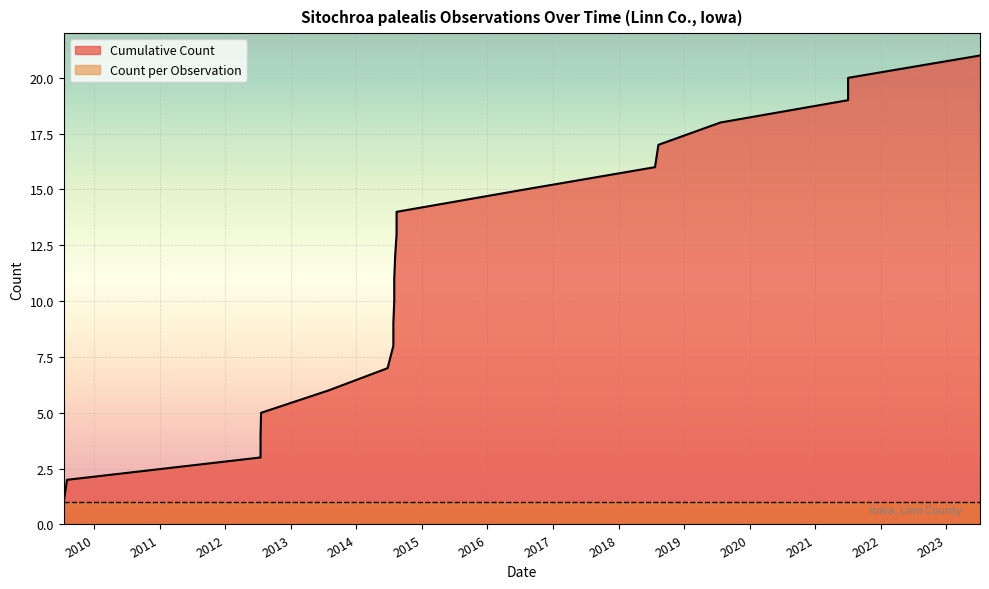

Which category has the highest value across all series?

2023-07-08